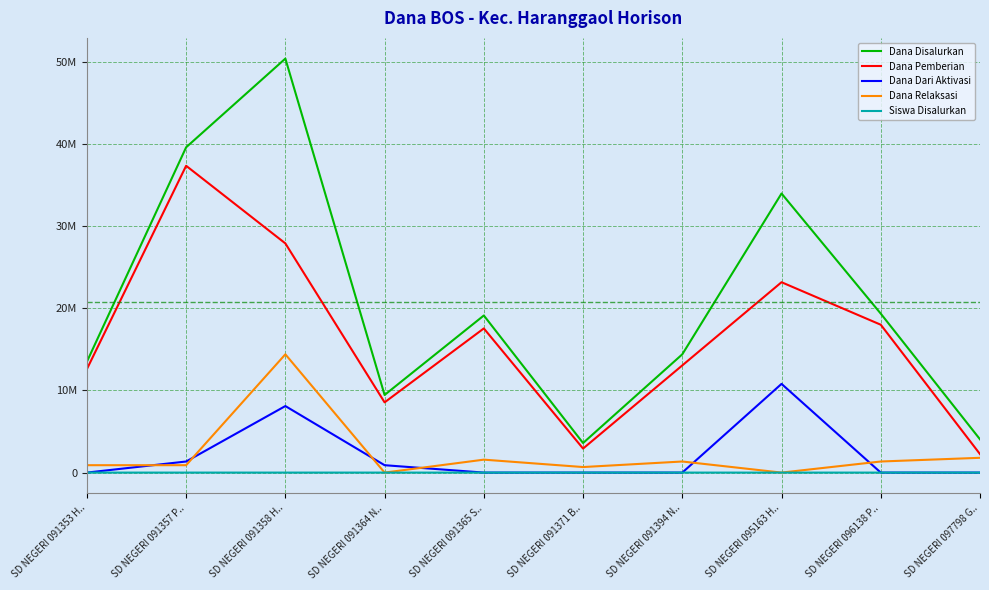

True or false: Dana Pemberian and Siswa Disalurkan cross at least once.

False